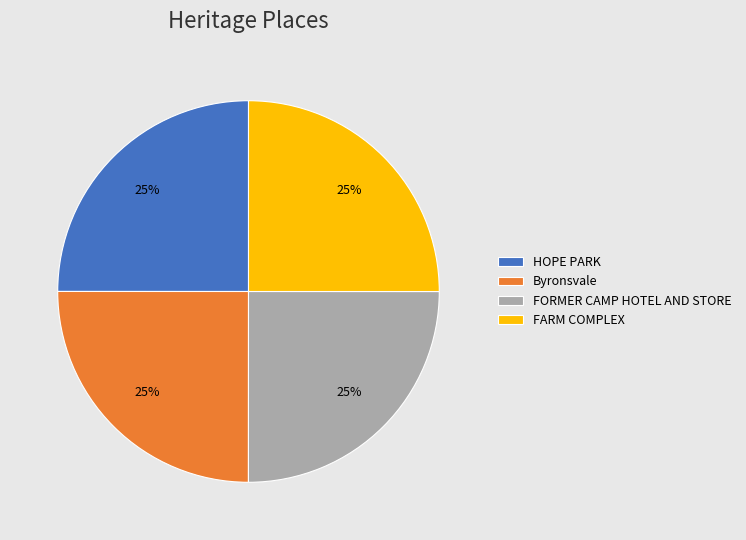

The Byronsvale slice represents 31% of the pie. True or false?

False